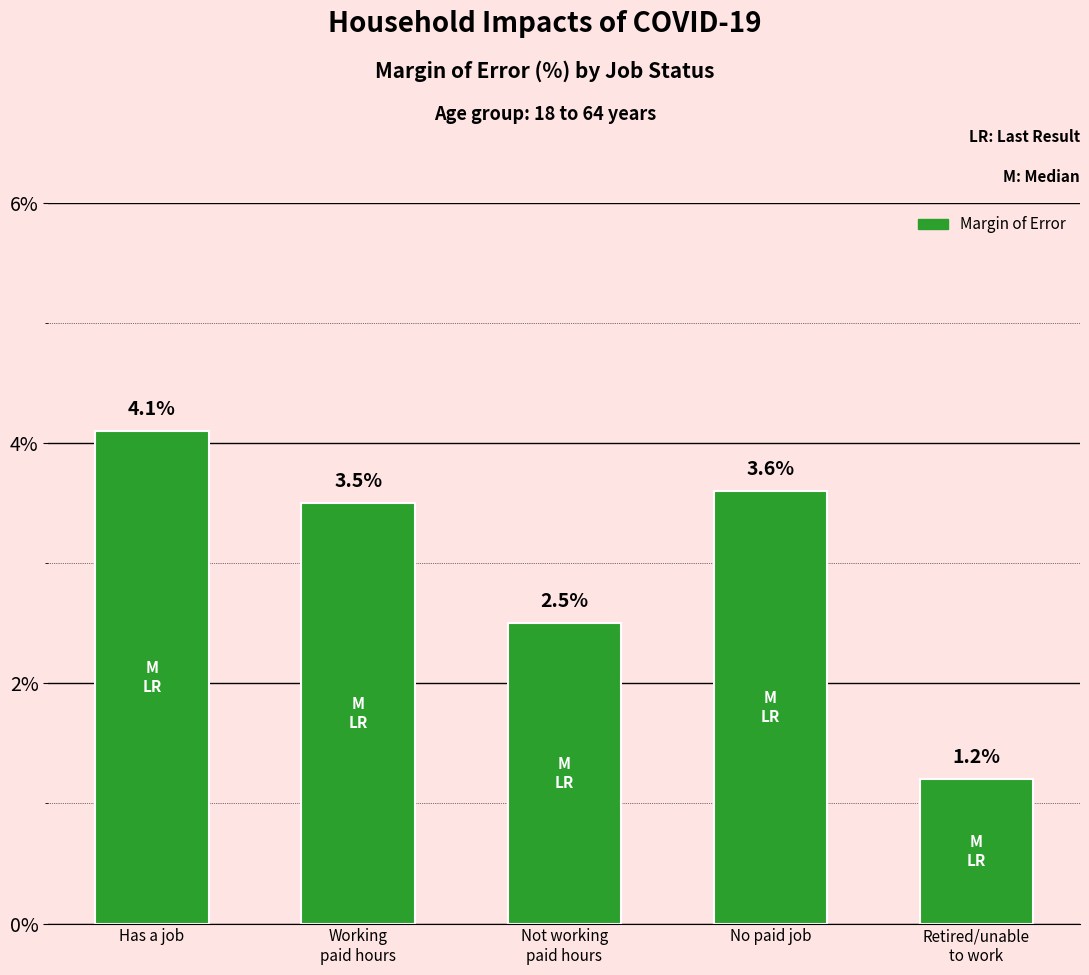

Is it true that the value at No paid job is 3.6?

True